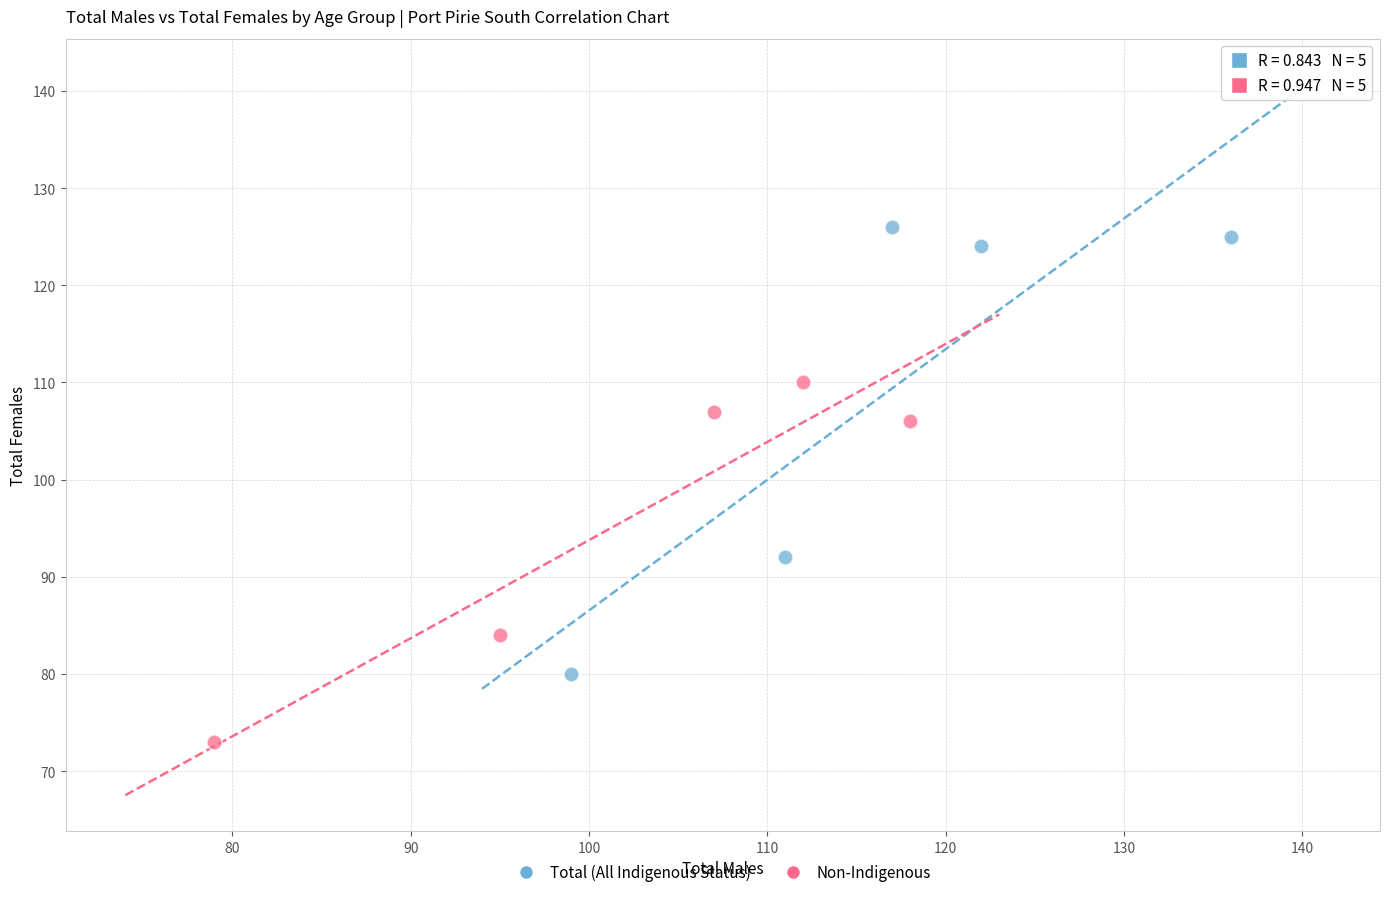

Which series contains the lowest Y value?

Non-Indigenous